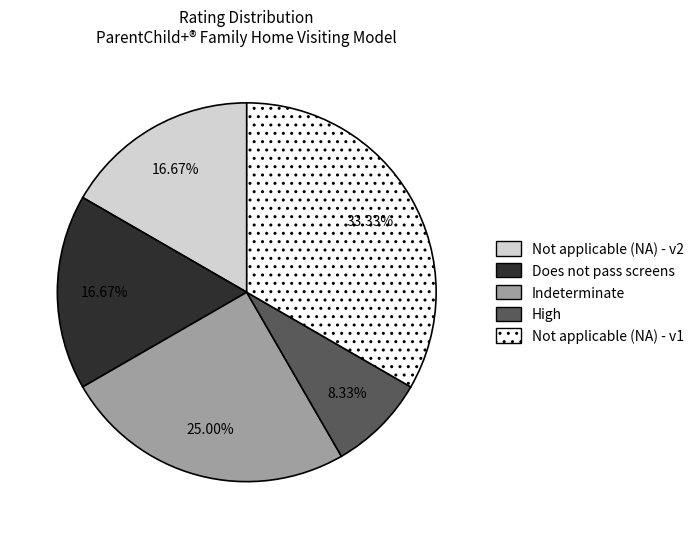

Is there a majority slice in this chart?

No